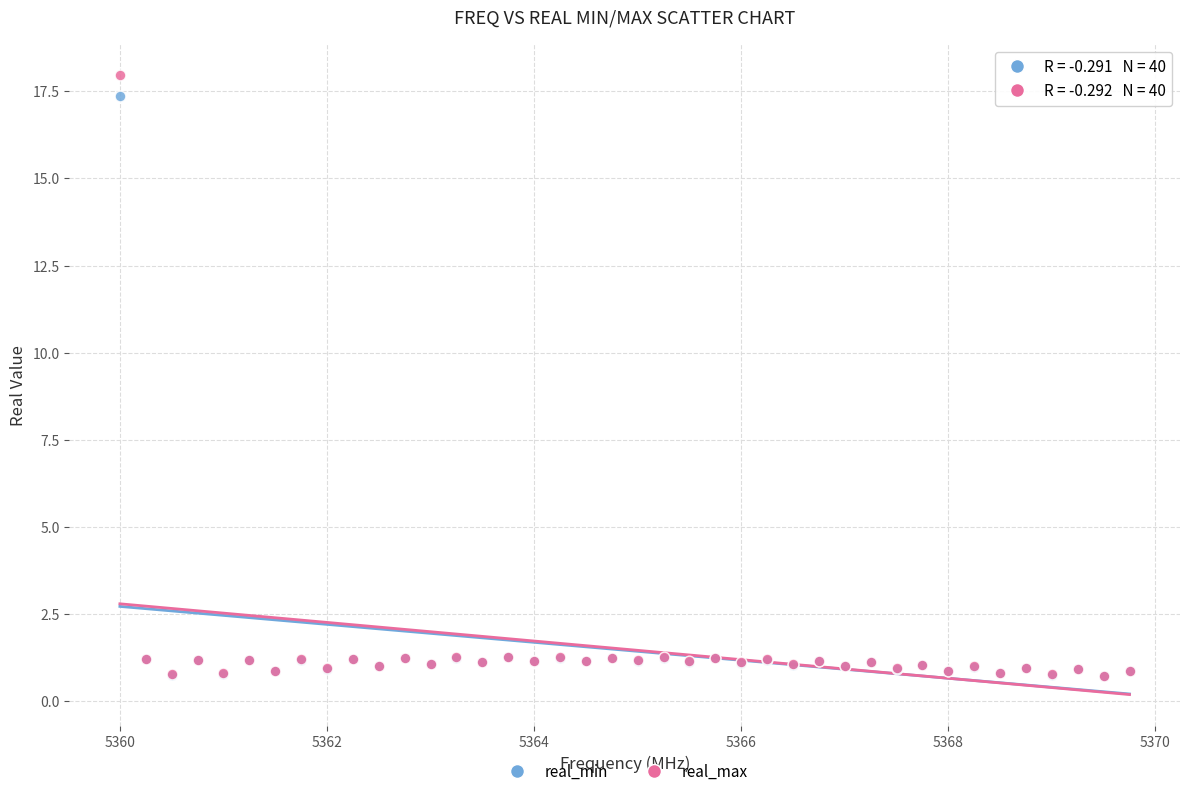

Which series has the largest Y range (max minus min)?

real_max